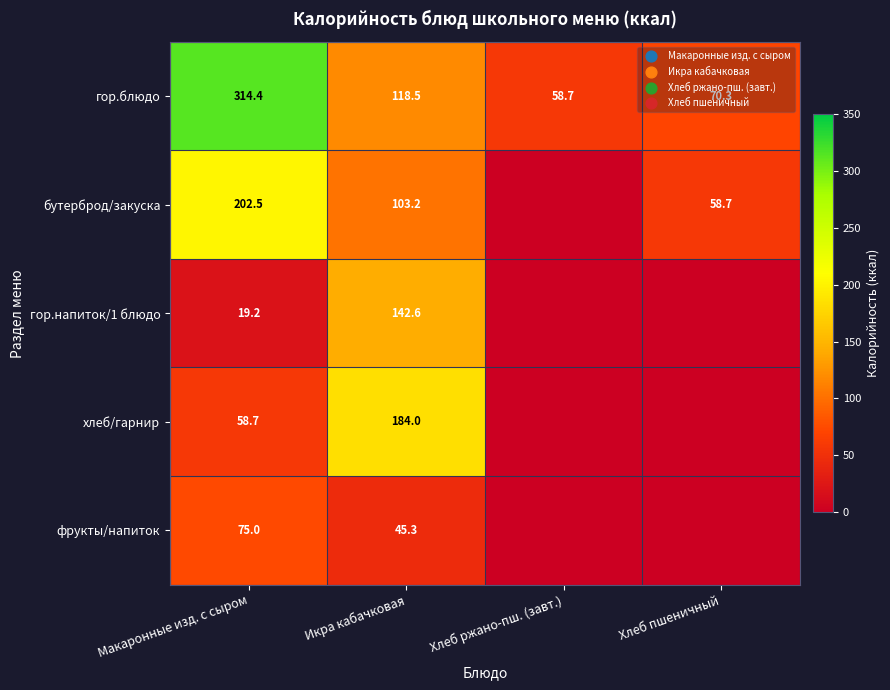

Is it true that хлеб/гарнир equals 28.5 at Макаронные изд. с сыром?

False